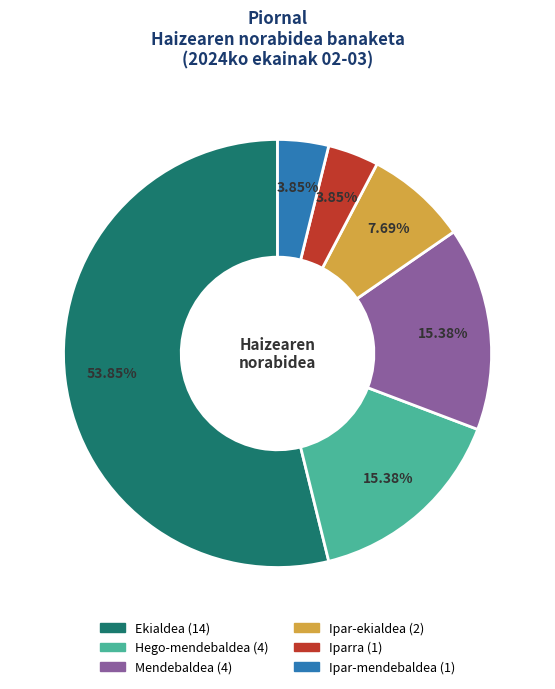

What percentage is the Iparra slice, to the nearest percent?

4%